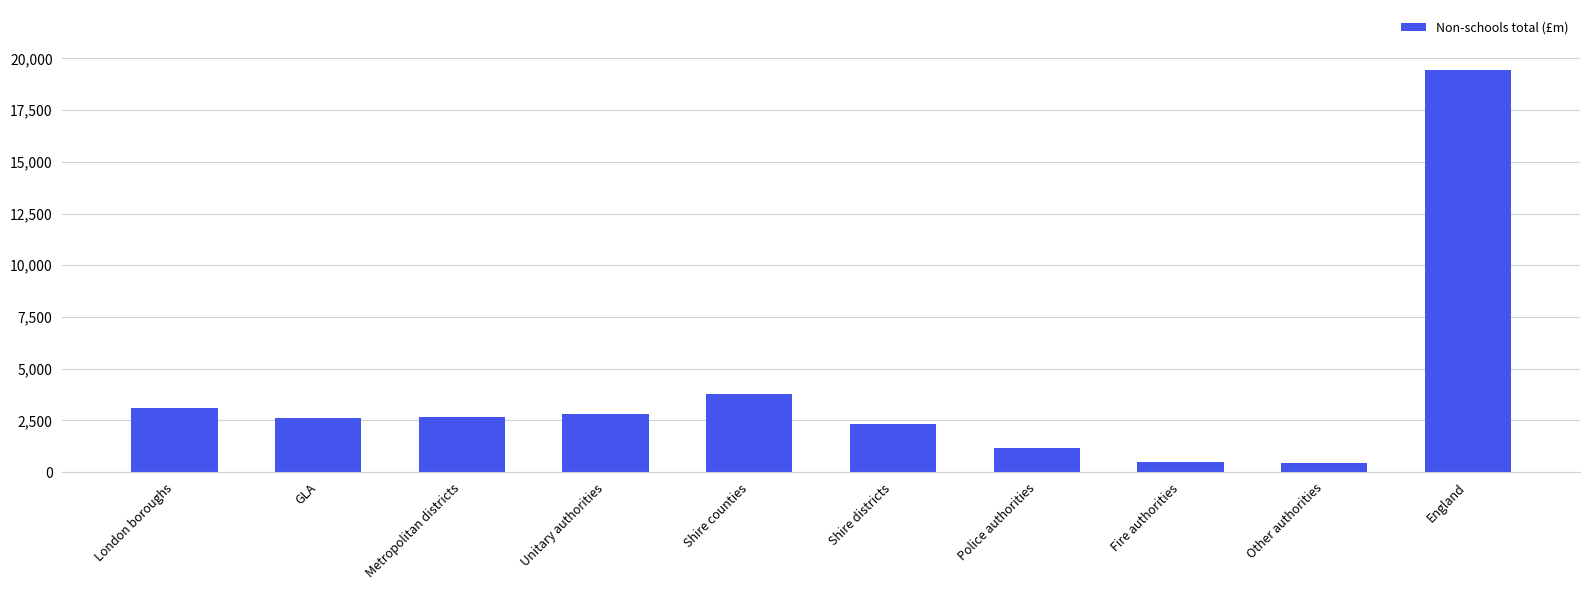

How many data points are less than 2654?

5